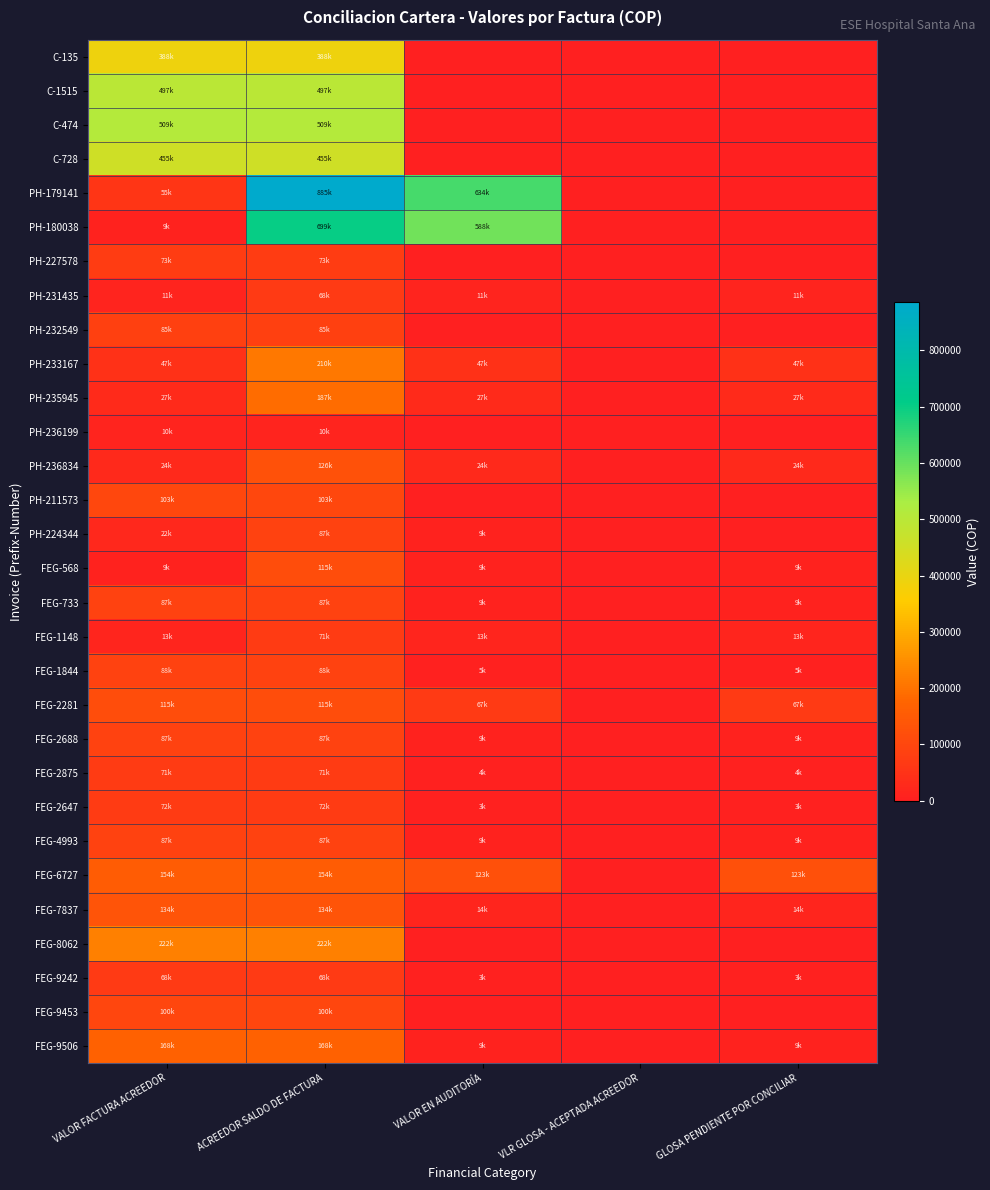

At which category is the sum across all series the highest?

ACREEDOR SALDO DE FACTURA